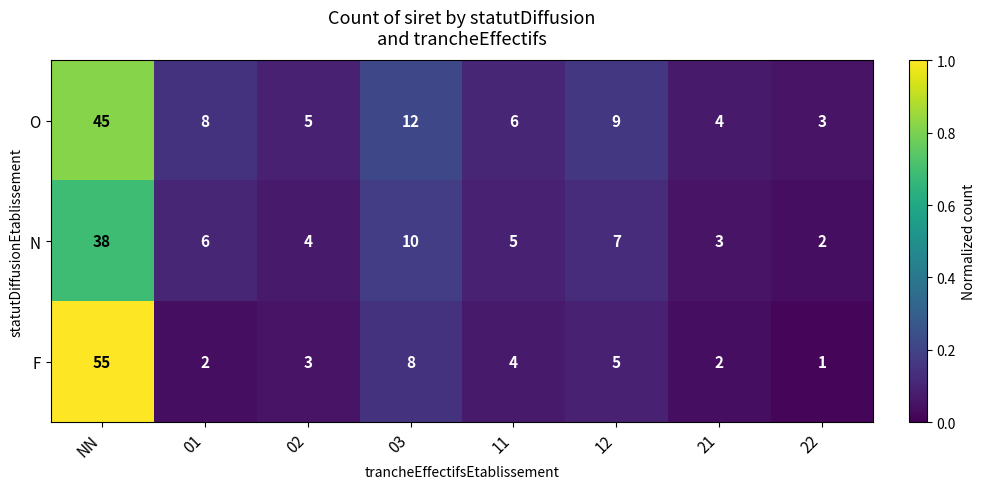

What is the difference between the O values at 02 and 01?

3